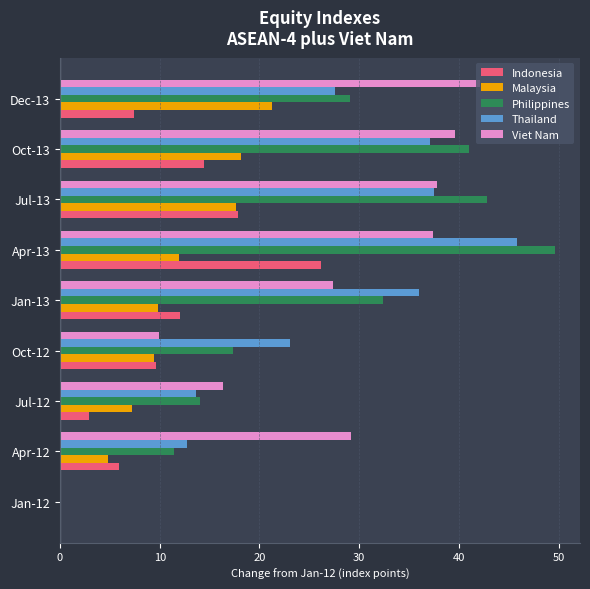

Is the value of Indonesia at Apr-13 greater than the value of Philippines at Oct-13?

No